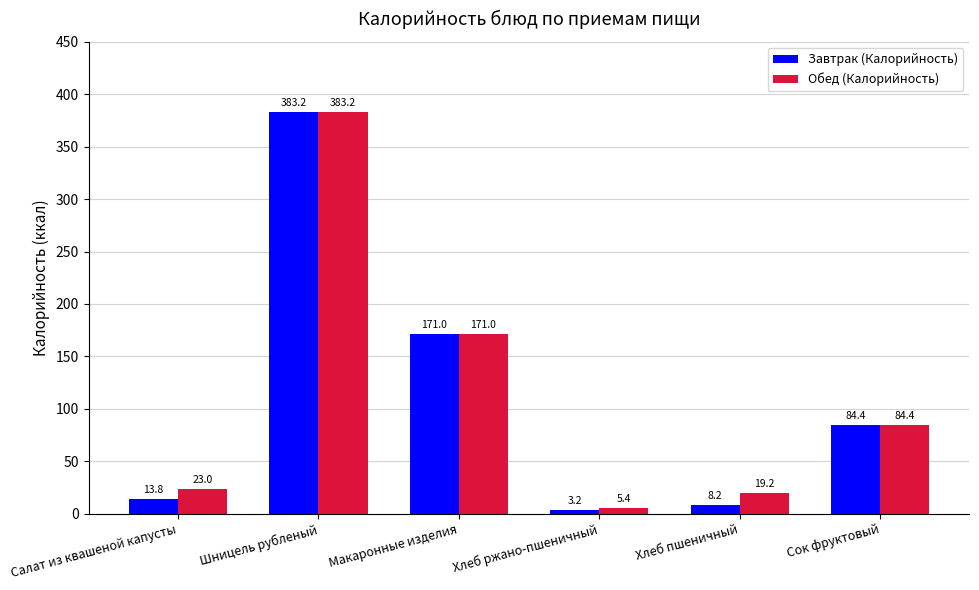

What is the minimum value for Обед (Калорийность)?

5.4